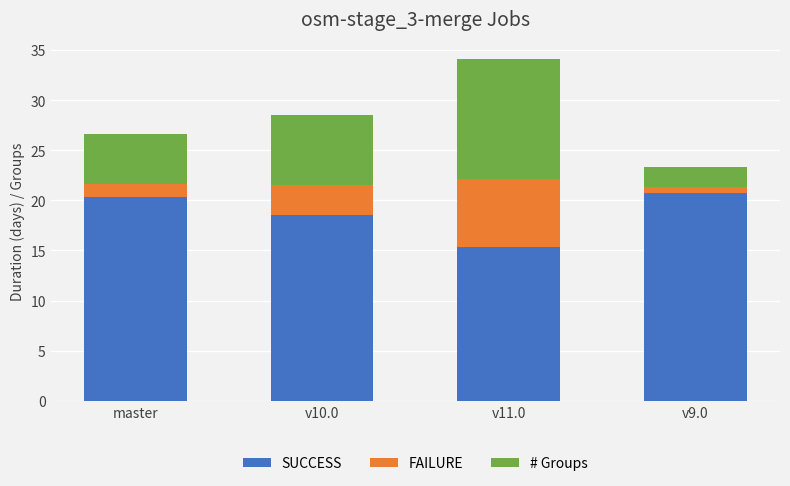

Count the number of data series in this chart.

3